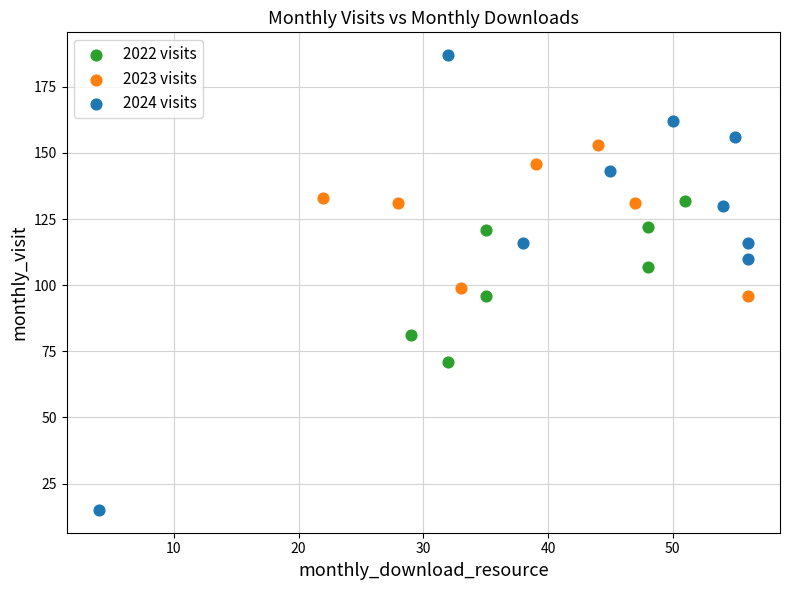

Which series reaches the maximum Y coordinate?

2024 visits